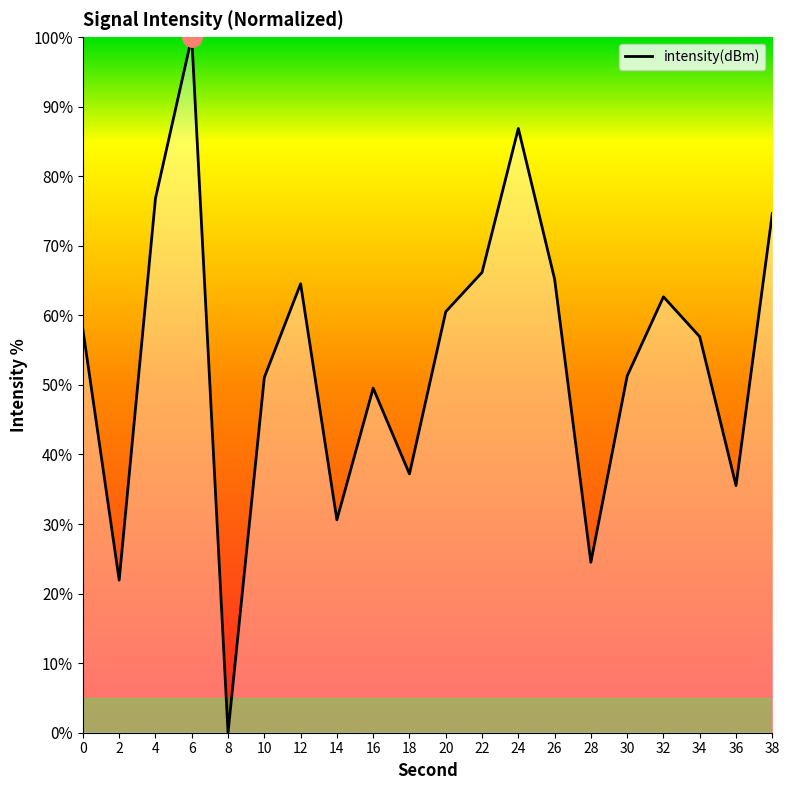

What is the difference between the values at 18 and 30?

14.1